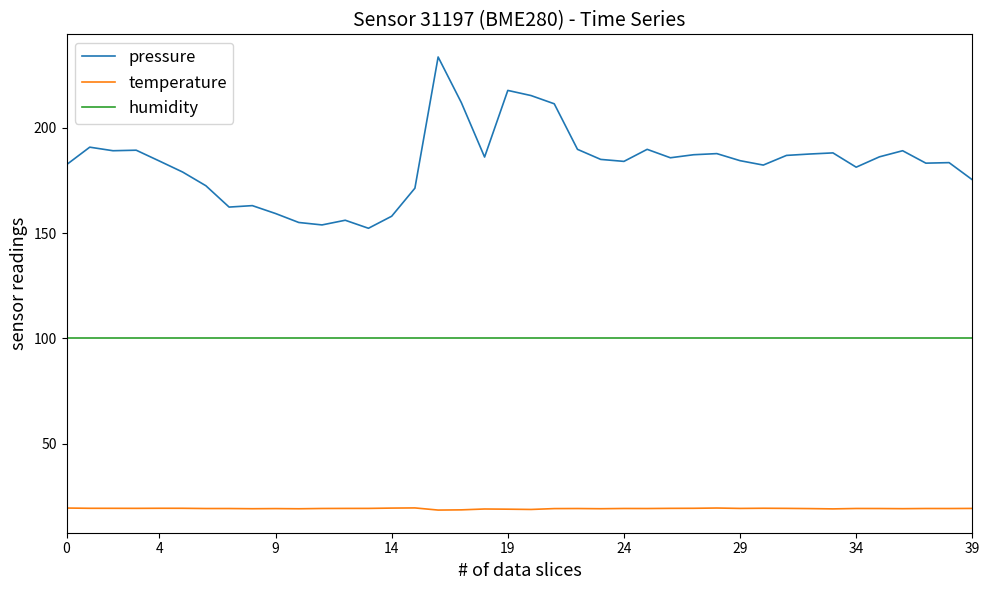

Rank the series by their maximum value, from highest to lowest.

pressure, humidity, temperature